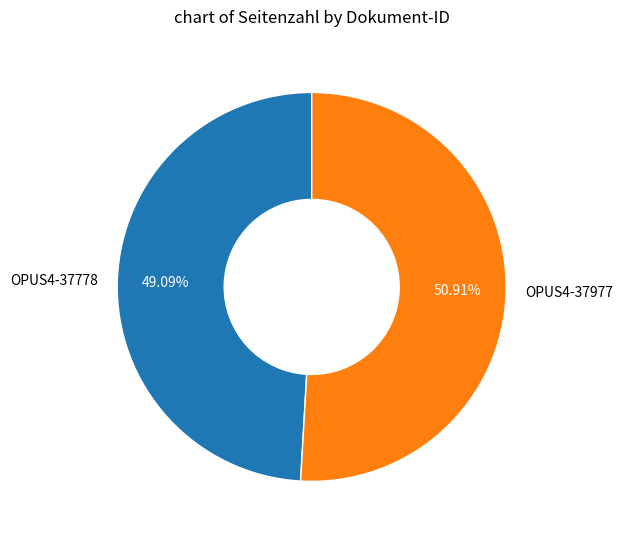

Which category has the biggest portion of the pie?

OPUS4-37977